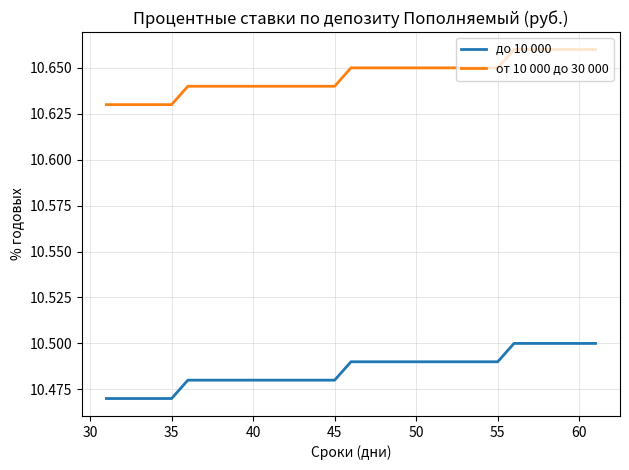

Count the от 10 000 до 30 000 values in the range 10 to 11.

31